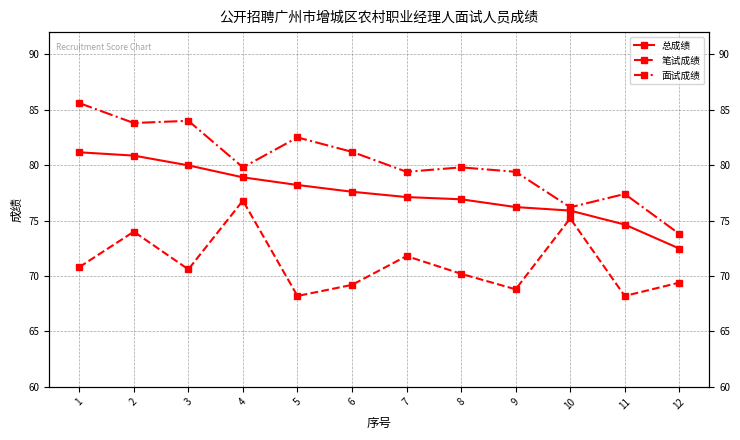

Reading left to right, transcribe all the data shown in this chart.

总成绩: 81.2	80.9	80.0	78.9	78.2	77.6	77.1	76.9	76.2	75.9	74.6	72.5
笔试成绩: 70.8	74.0	70.6	76.8	68.2	69.2	71.8	70.2	68.8	75.2	68.2	69.4
面试成绩: 85.6	83.8	84.0	79.8	82.5	81.2	79.4	79.8	79.4	76.2	77.4	73.8